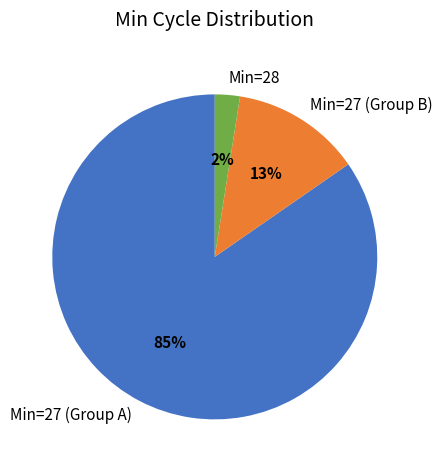

Do Min=27 (Group A) and Min=28 together represent more than half of the pie?

Yes